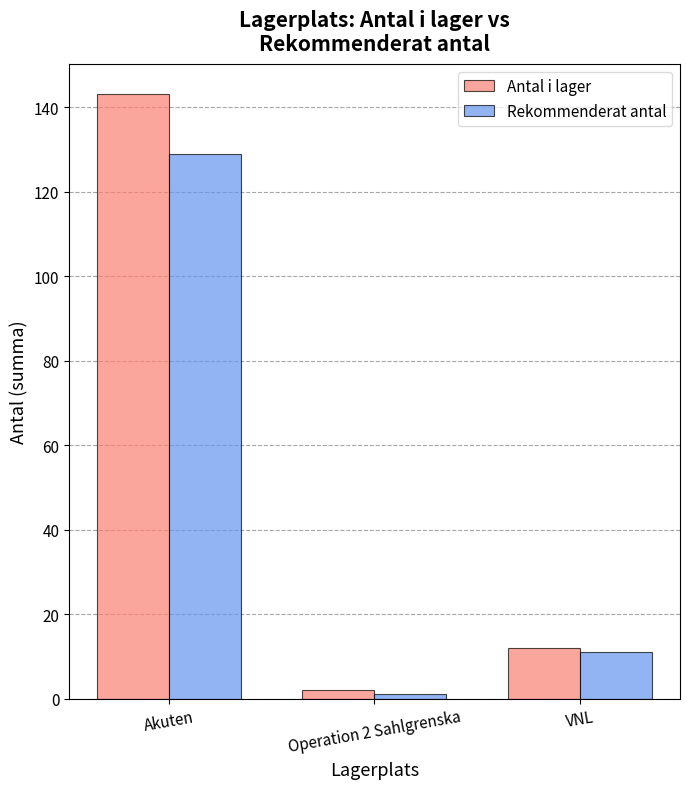

What is the difference between the highest and lowest values at Akuten?

14